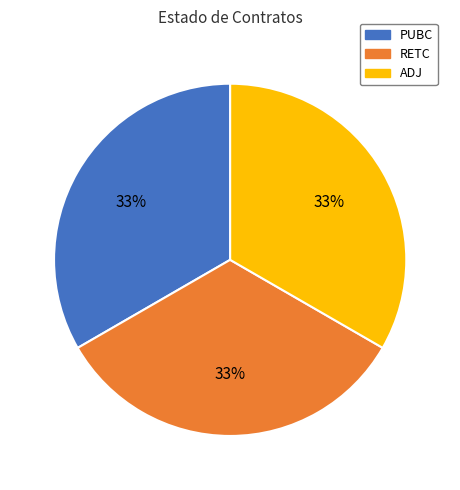

Is the sum of PUBC and ADJ greater than half?

Yes